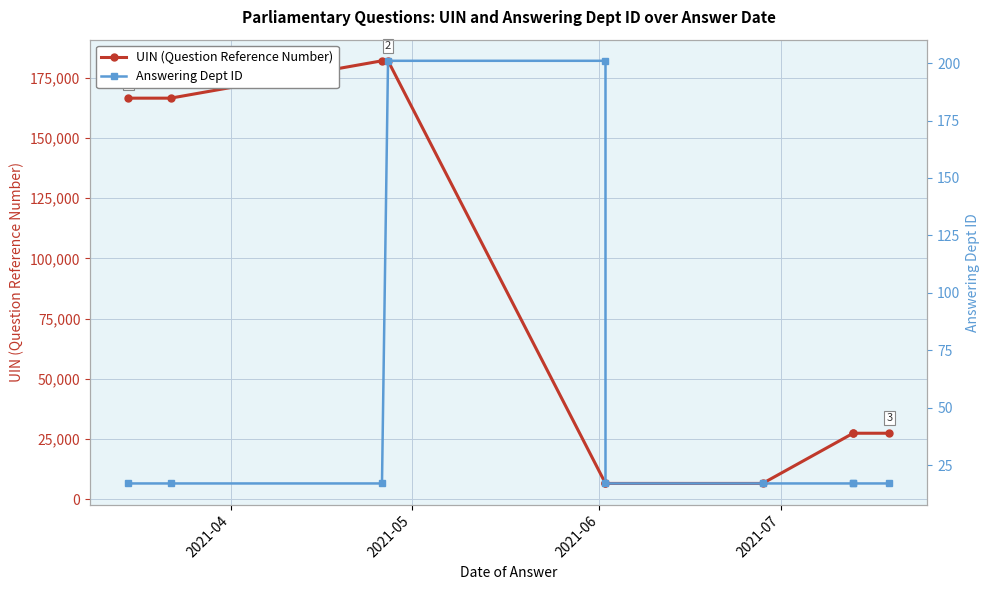

True or false: Answering Dept ID and UIN (Question Reference Number) cross at least once.

False